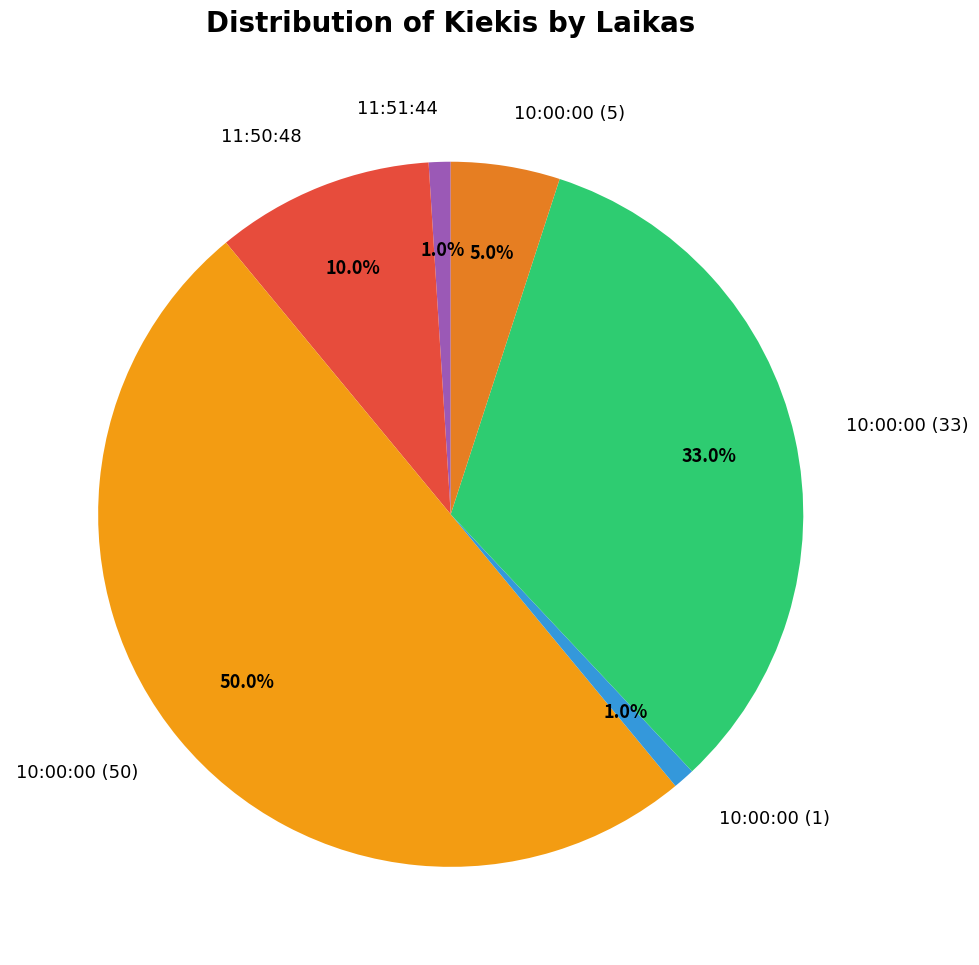

To the nearest percent, what is the difference between the largest and smallest slice percentages?

49%